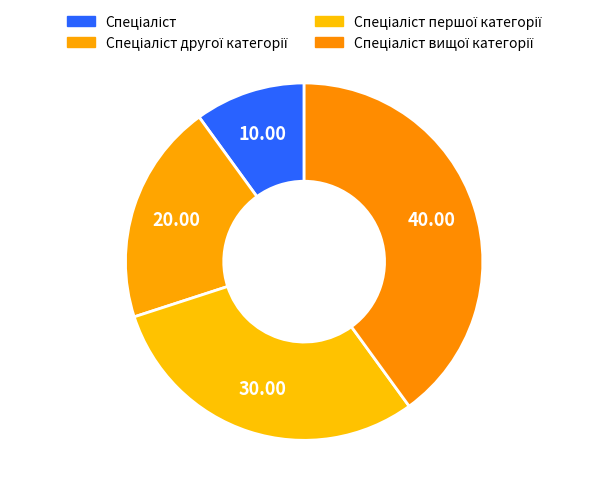

Count the number of slices in the pie.

4